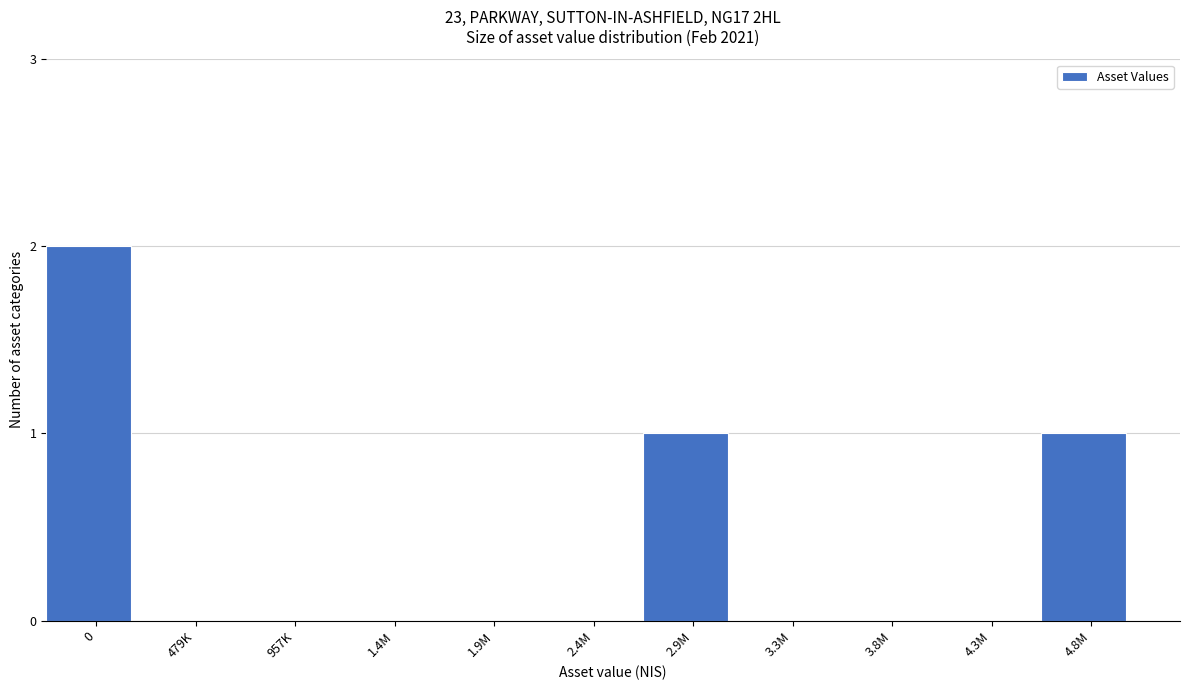

Reading left to right, list all the values displayed in this chart.

0=2	479K=0	957K=0	1.4M=0	1.9M=0	2.4M=0	2.9M=1	3.3M=0	3.8M=0	4.3M=0	4.8M=1